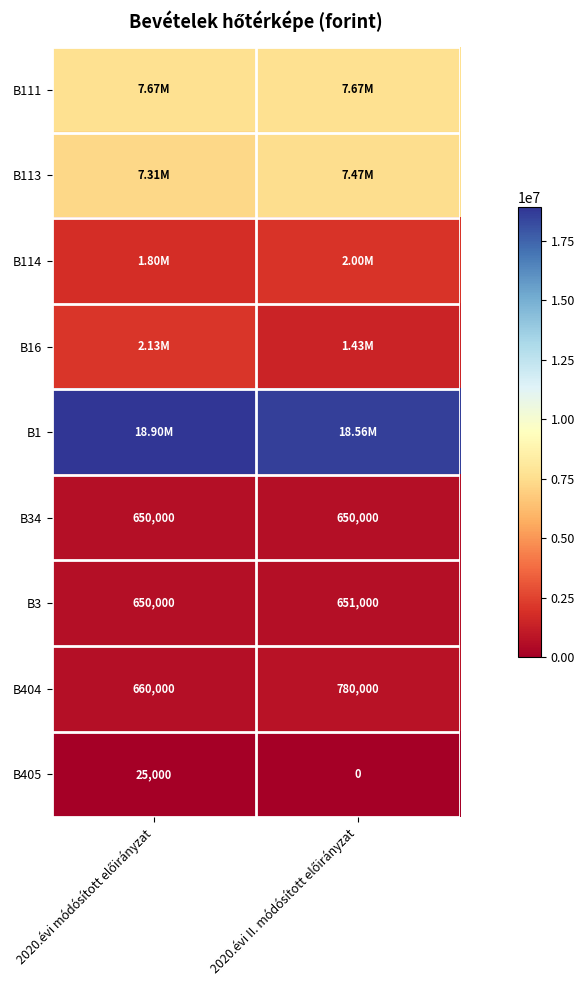

How many categories are shown in the chart?

2